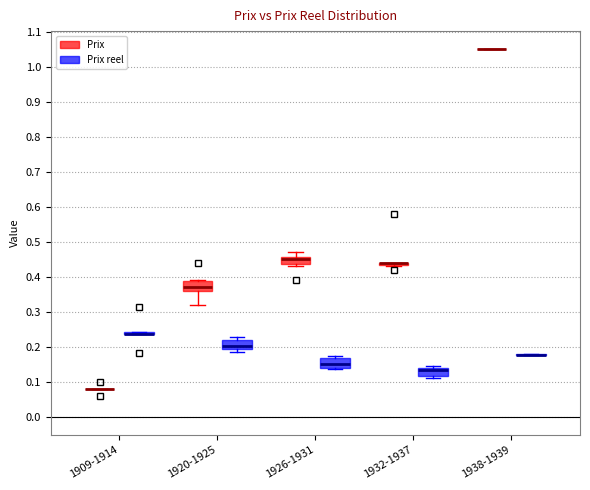

Where is the upper edge of the box for 1926-1931 (Prix) on the y-axis? The values are not printed on the chart, so give them approximately, as read against the axis.

0.46